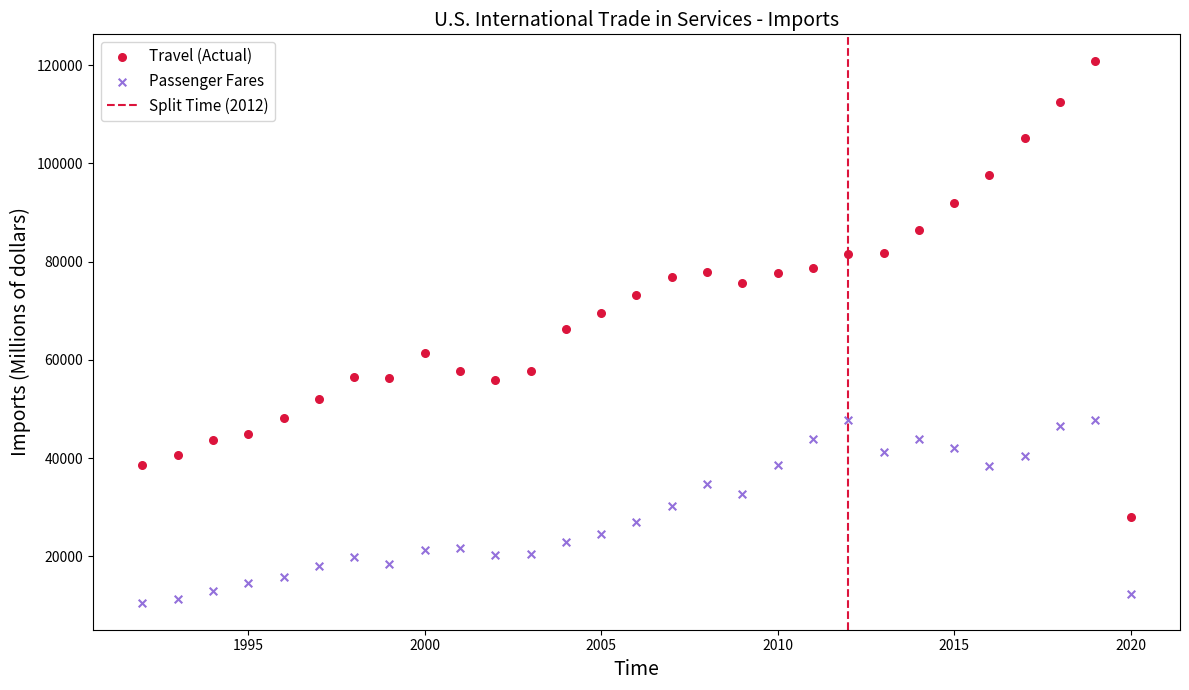

Which series reaches the minimum Y coordinate?

Passenger Fares